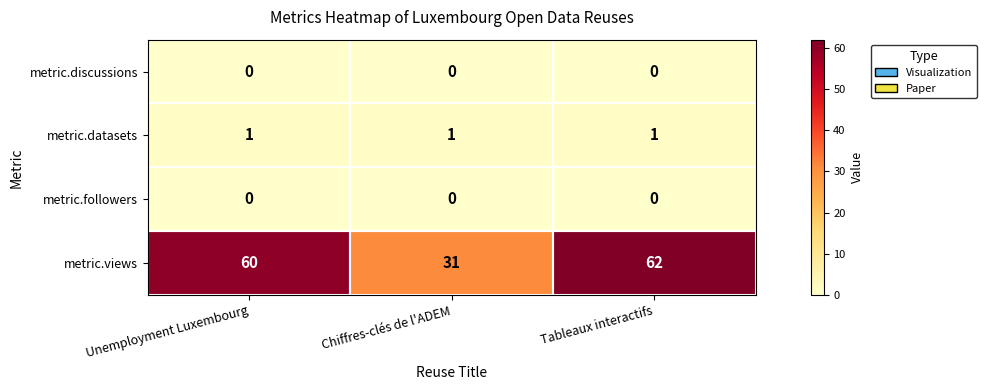

What is the difference between the second highest and minimum values in the metric.views series?

29